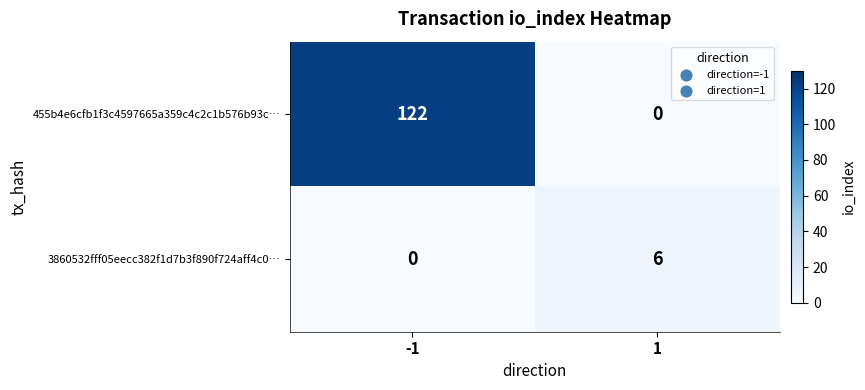

Is the value of 455b4e6cfb1f3c4597665a359c4c2c1b576b93c… at -1 greater than the value of 3860532fff05eecc382f1d7b3f890f724aff4c0… at 1?

Yes